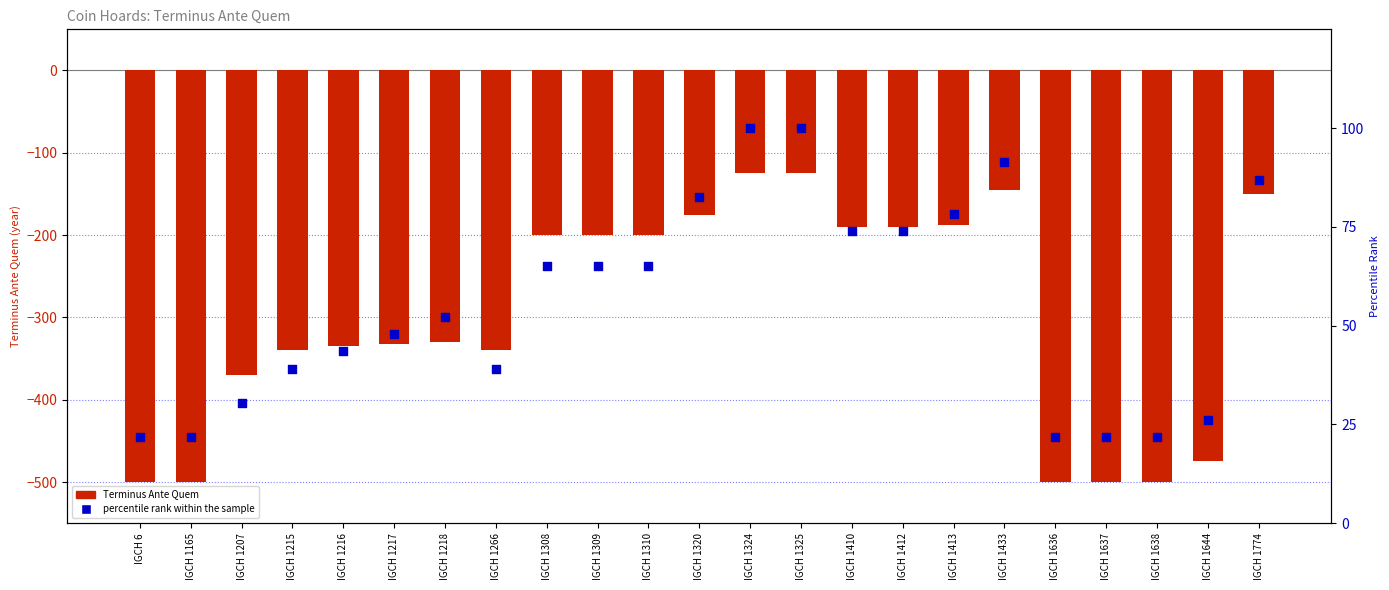

Is the value of Terminus Ante Quem at IGCH 1636 greater than the value of percentile rank within the sample at IGCH 6?

No